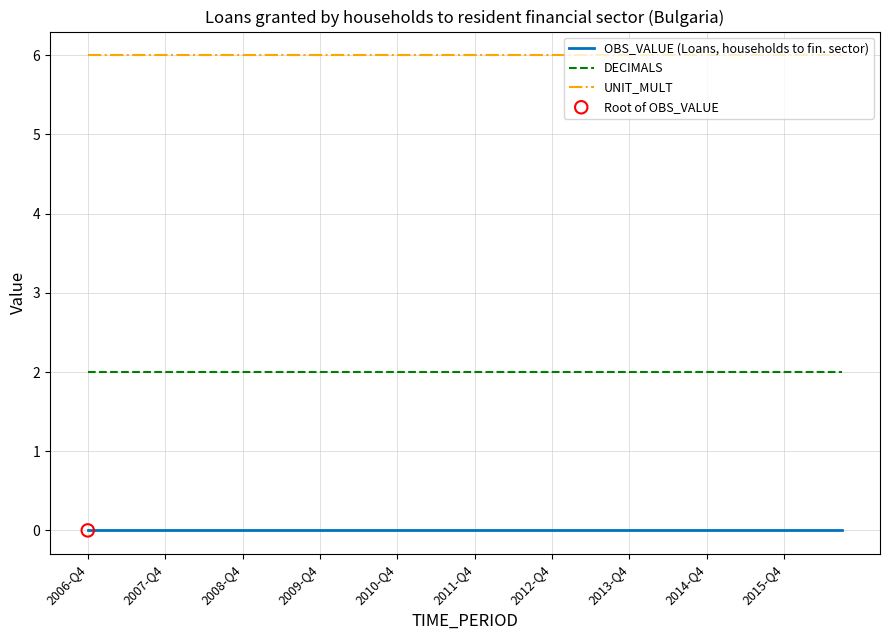

Which series has the largest total across all categories?

UNIT_MULT